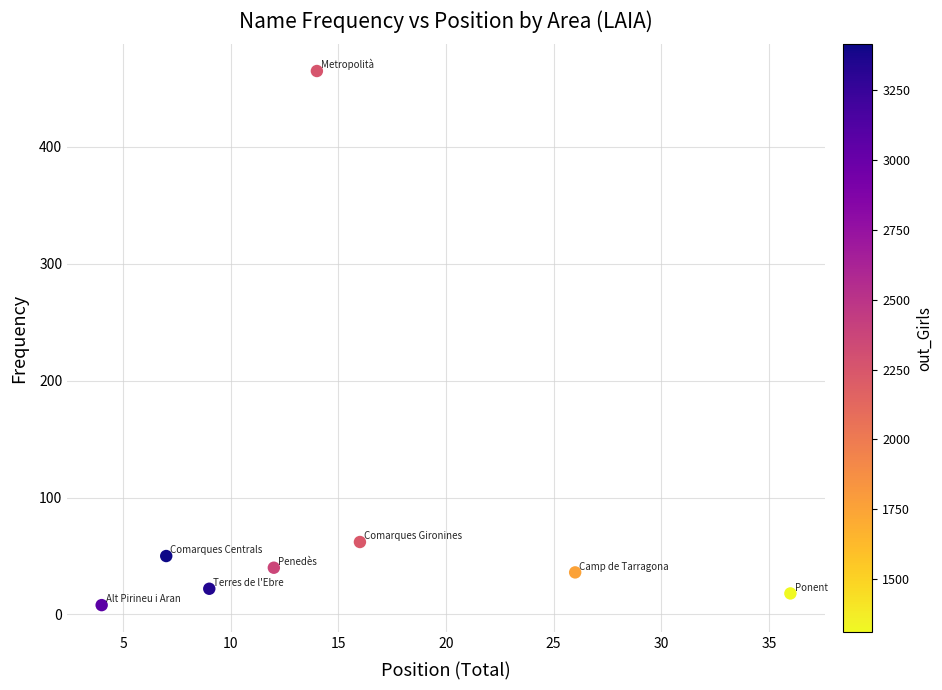

What Y value in the scatter plot is closest to 236?

62